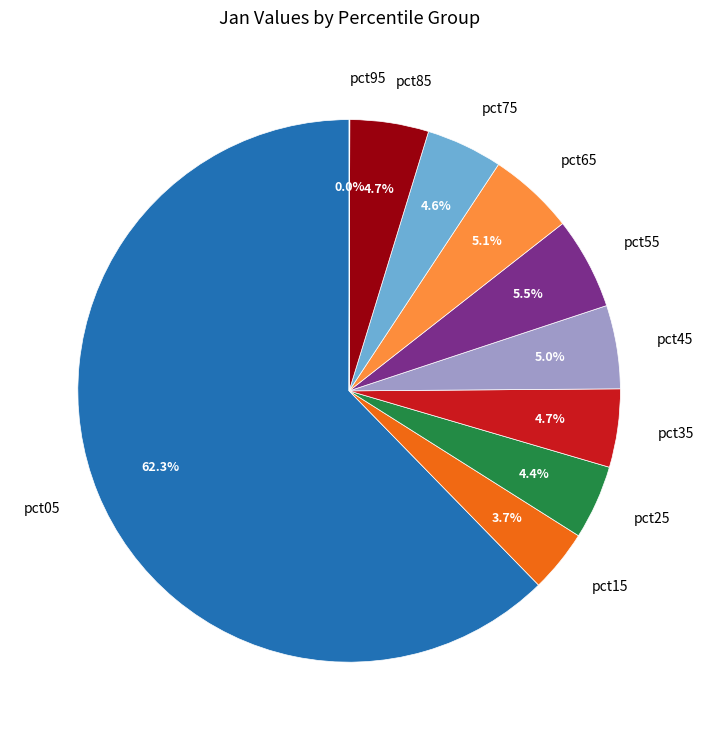

Between pct75 and pct15, which is larger?

pct75